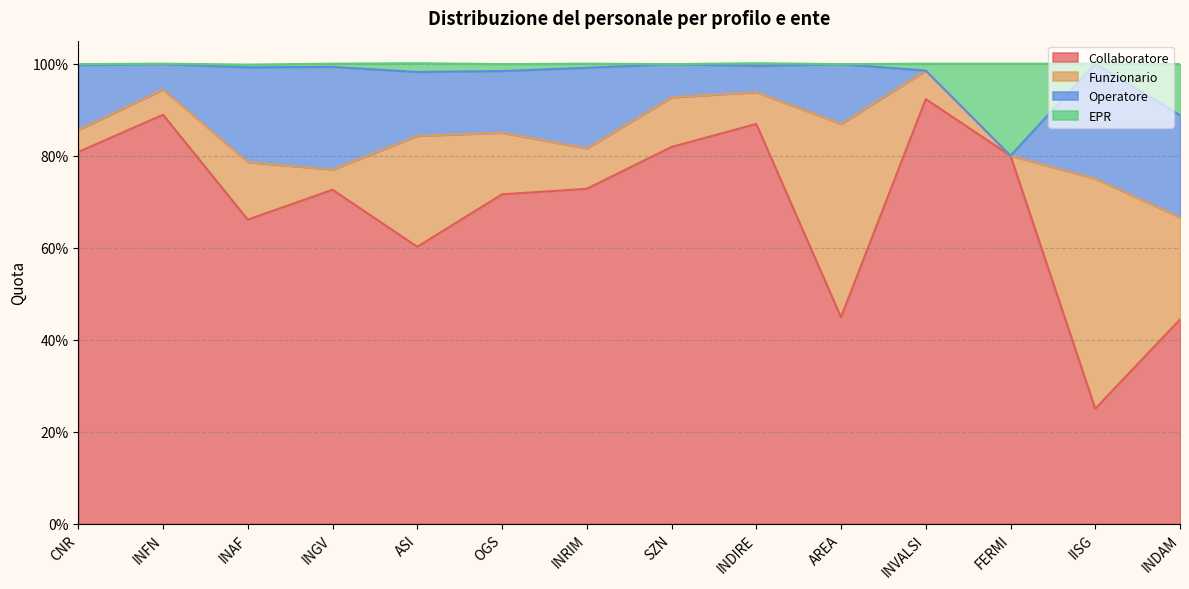

What is the average value of the Collaboratore series?

0.7